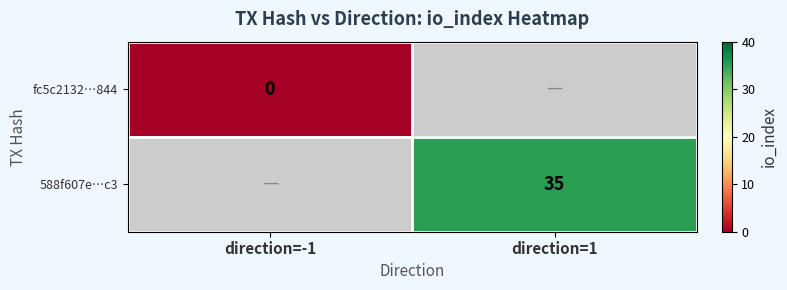

True or false: fc5c2132…844 has a value of 0.0 at direction=-1.

True